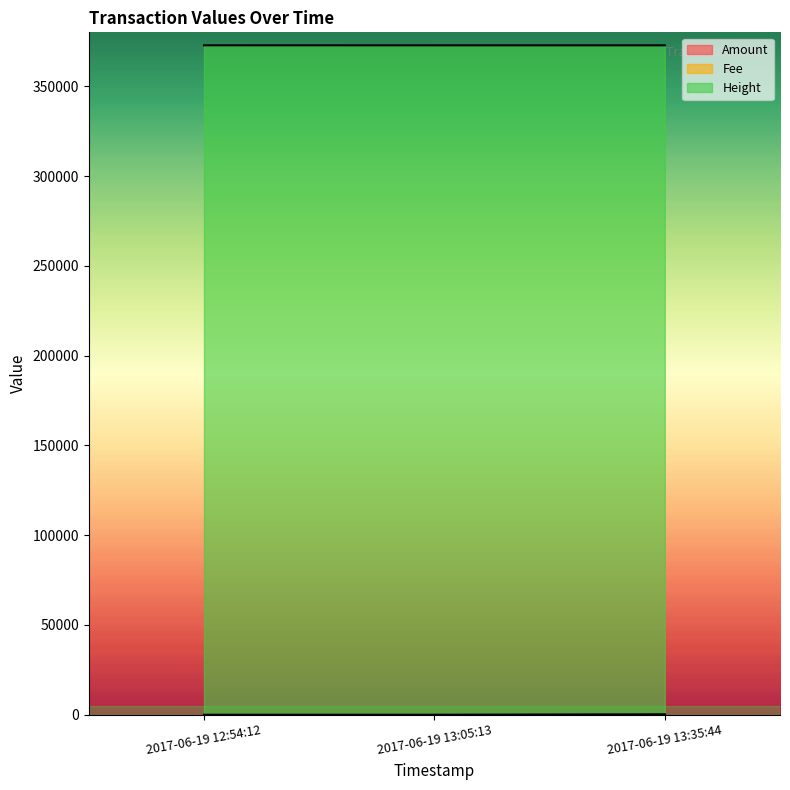

At which category is the sum across all series the highest?

2017-06-19 13:35:44